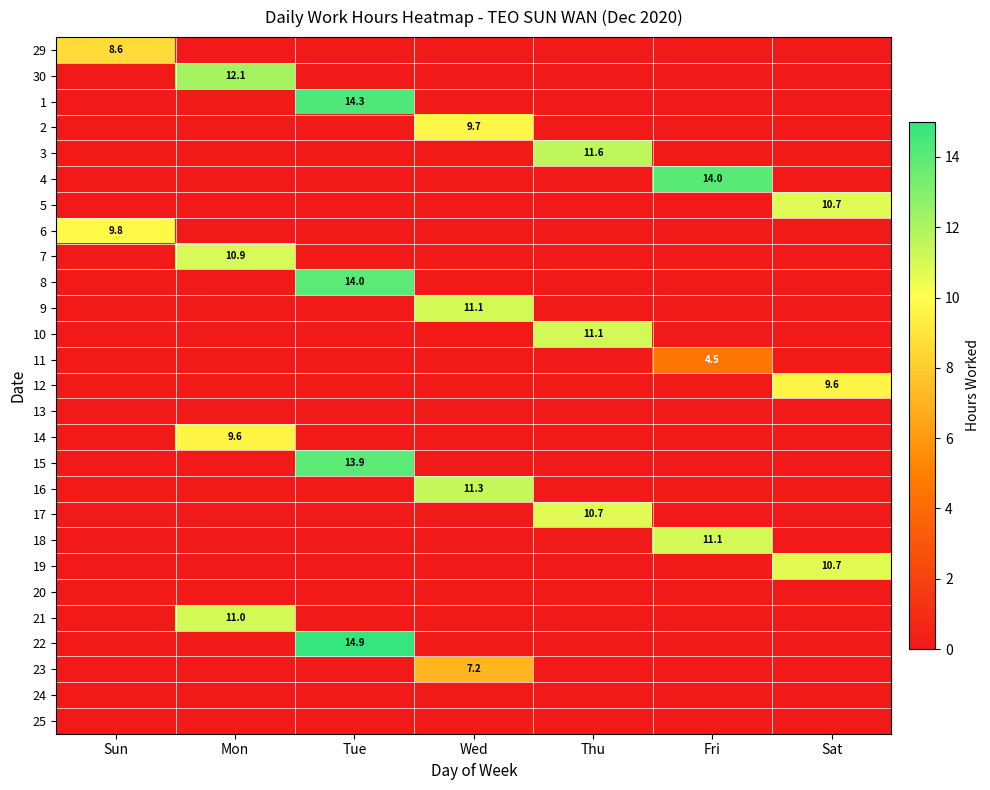

The value of 10 at Thu is 6.1. True or false?

False